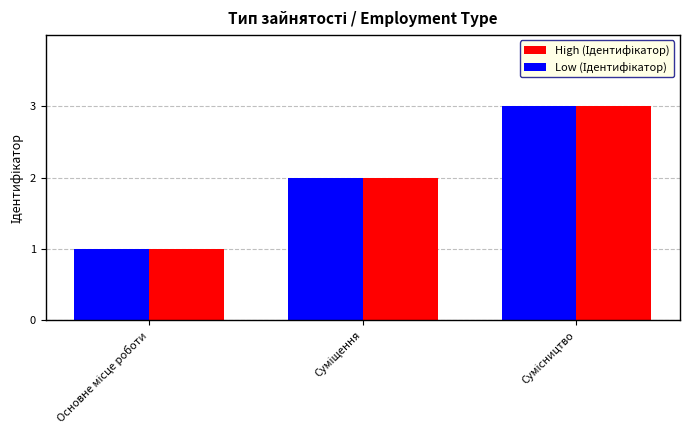

What is the label of the 3rd bar from the right?

Основне місце роботи